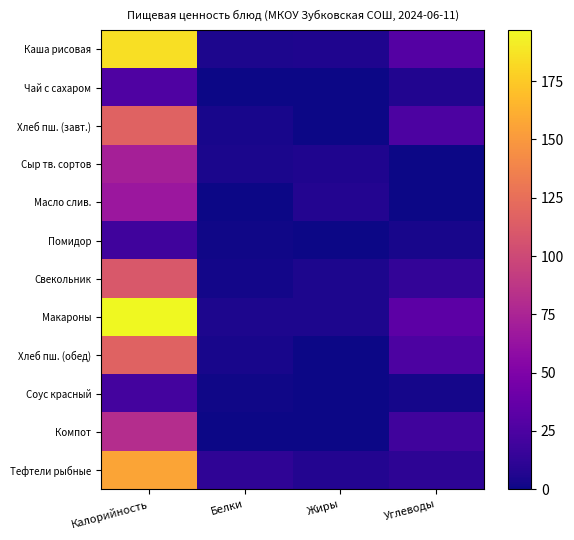

List the series in order of their peak value, lowest first.

Помидор, Соус красный, Чай с сахаром, Масло слив., Сыр тв. сортов, Компот, Свекольник, Хлеб пш. (завт.), Хлеб пш. (обед), Тефтели рыбные, Каша рисовая, Макароны